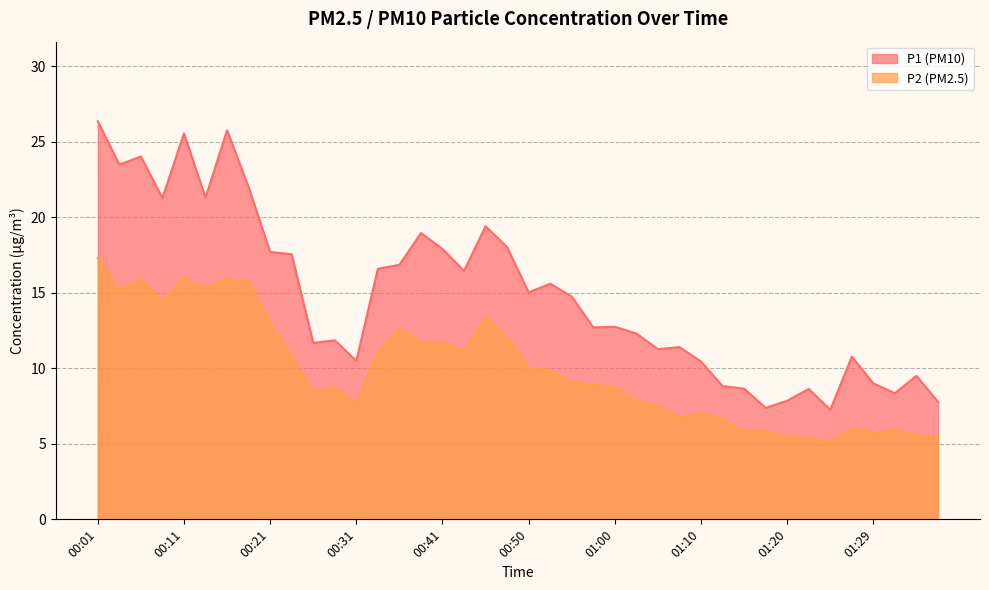

List the series in order of their peak value, lowest first.

P2, P1